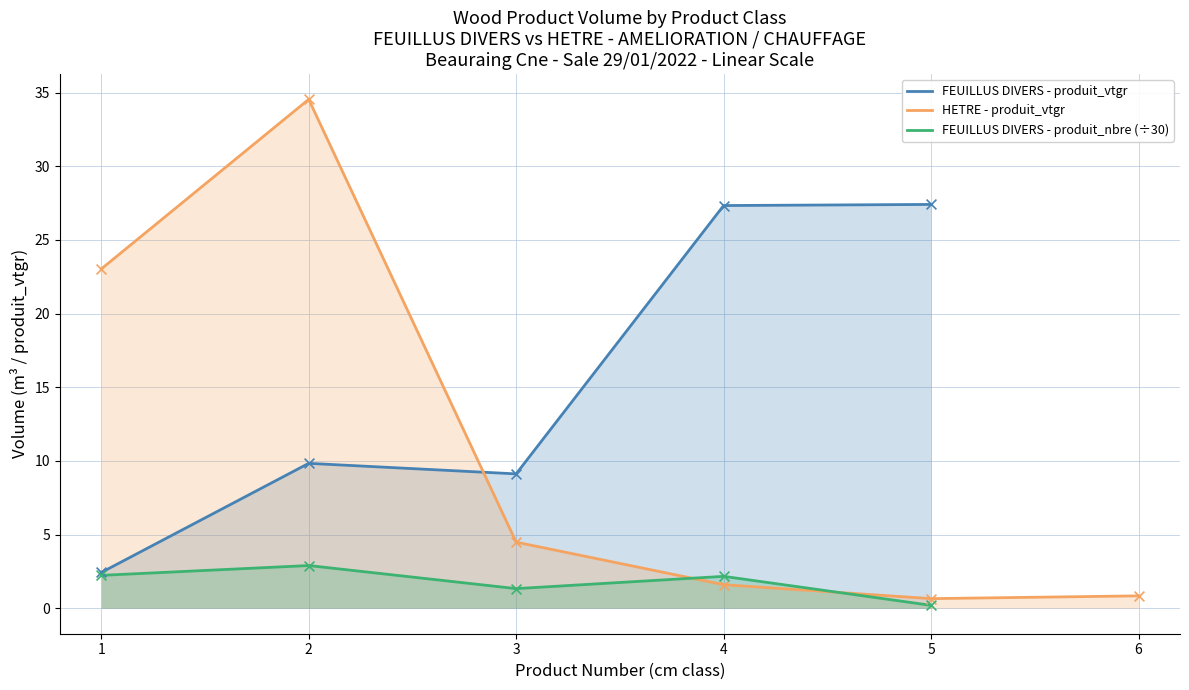

What are all the series names shown in the legend?

FEUILLUS DIVERS - produit_vtgr, HETRE - produit_vtgr, FEUILLUS DIVERS - produit_nbre (÷30)